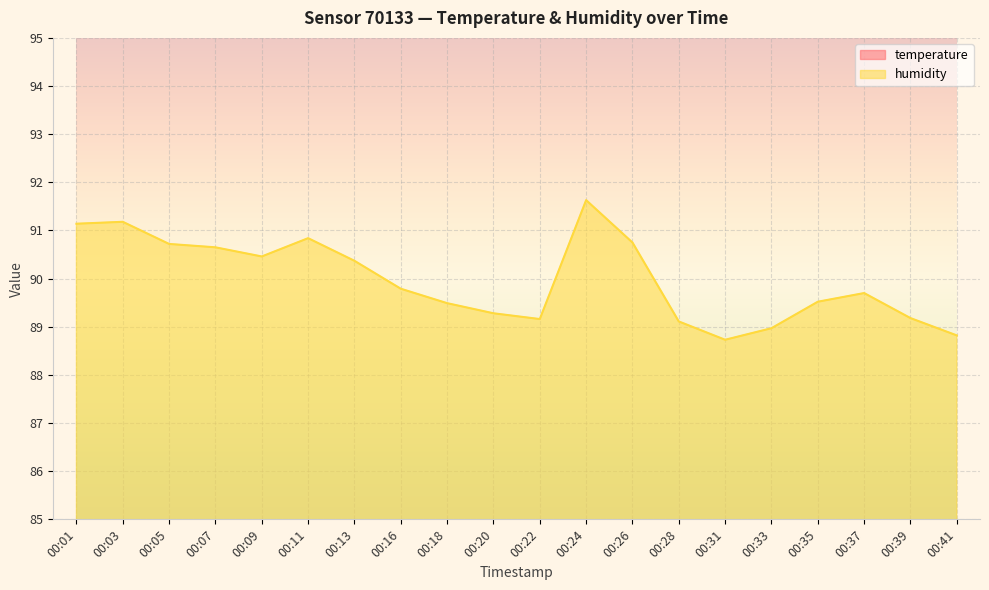

Does the chart display data point markers on the line(s)?

No